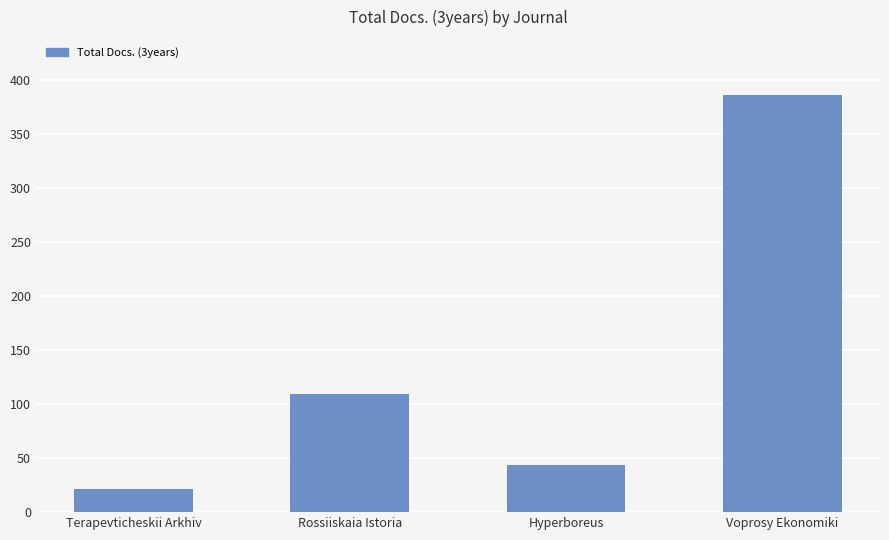

What is the maximum value shown in the chart?

386